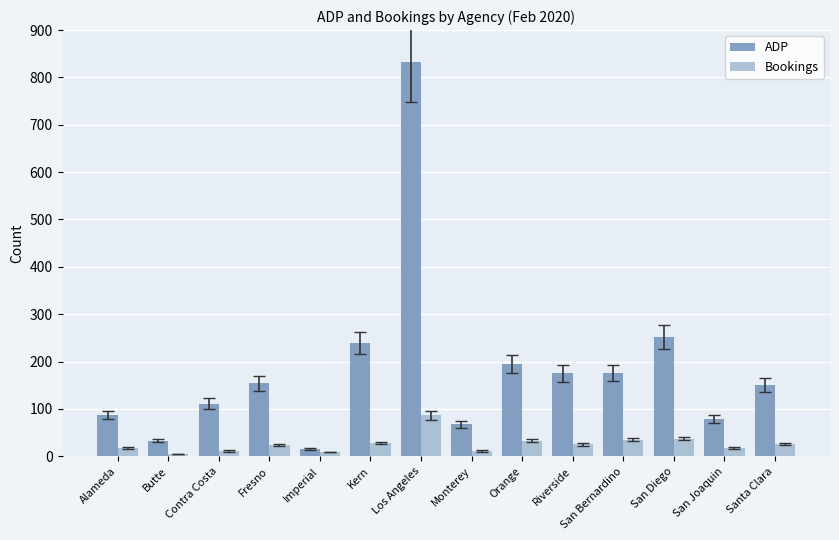

List the series in order of their overall mean, lowest first.

Bookings, ADP